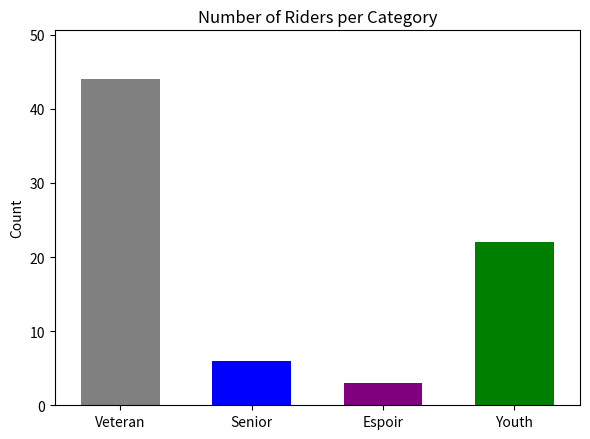

Does the chart contain stacked bars?

No